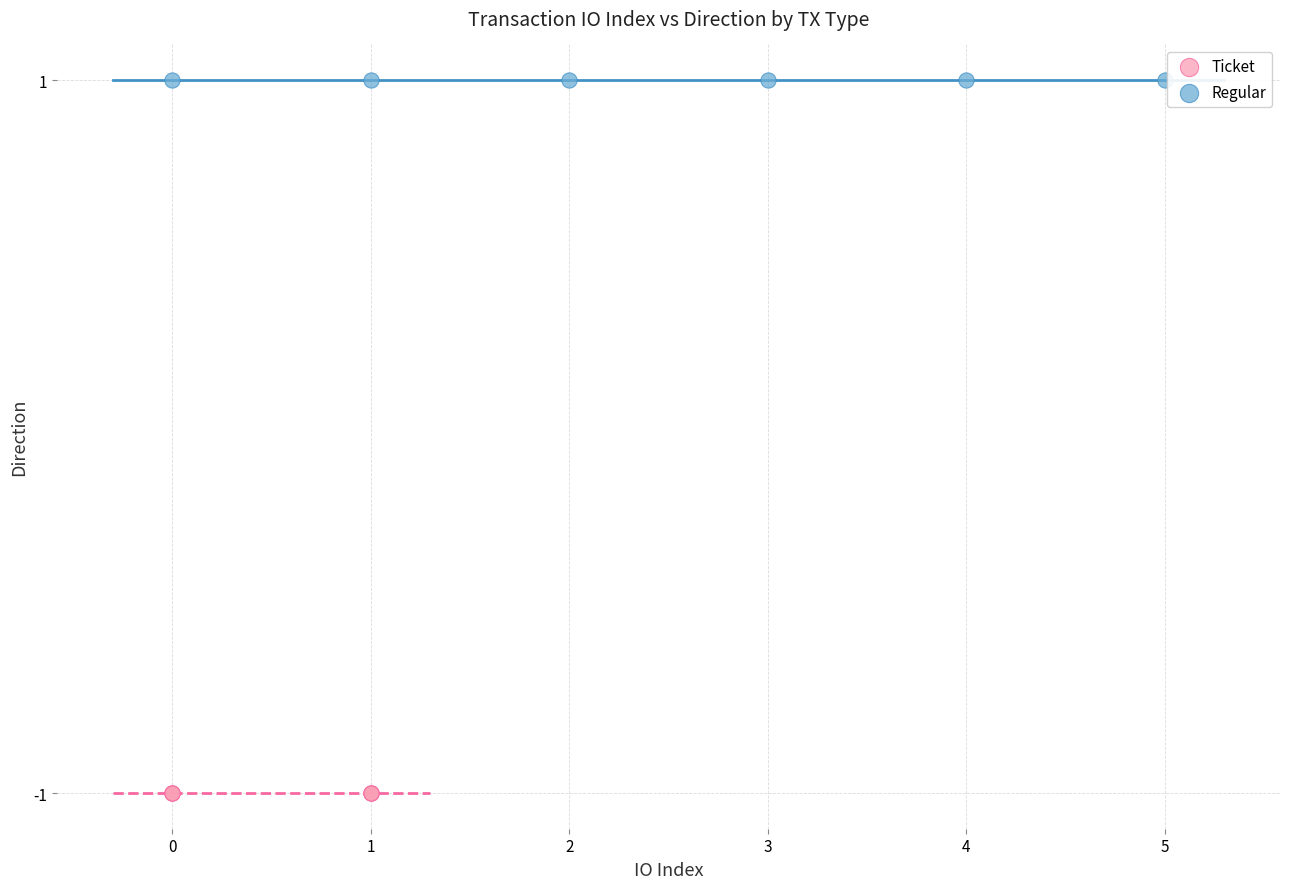

Which series reaches the maximum Y coordinate?

Regular